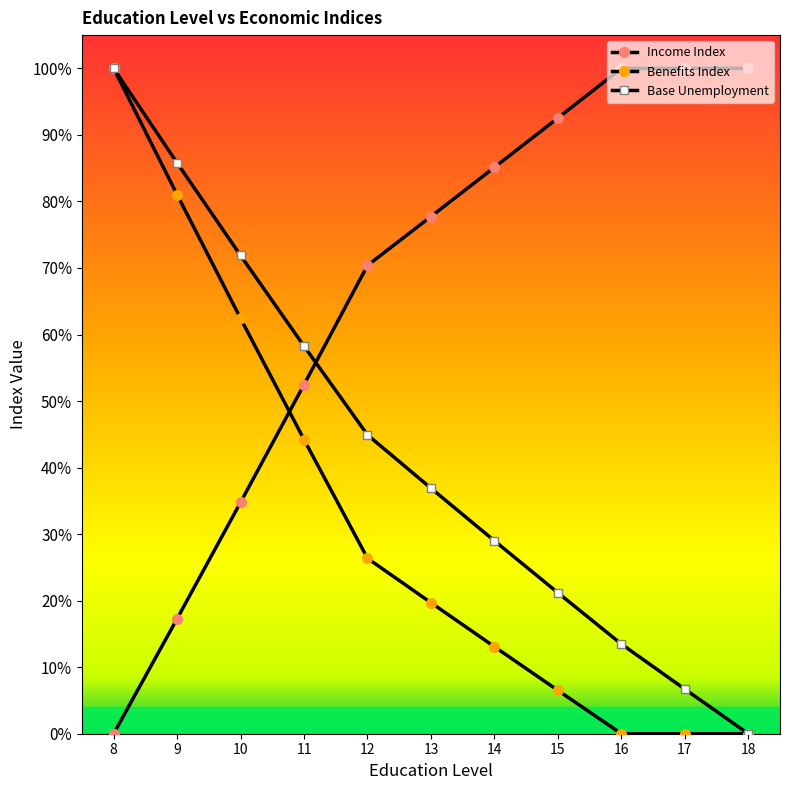

What is the total value across all series at 17?

1.1